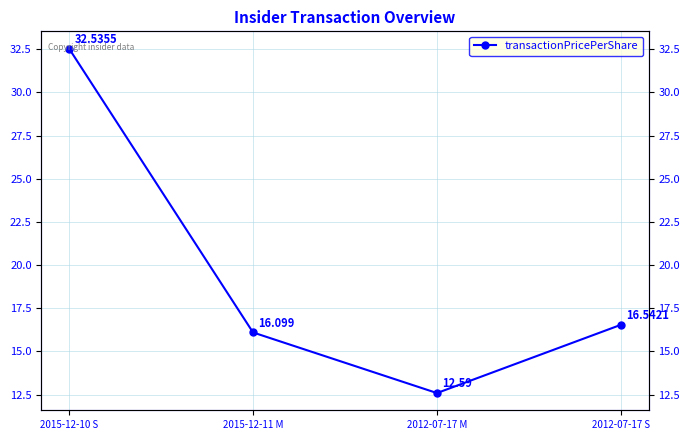

Where is the data nearest to the value 22?

2012-07-17 S